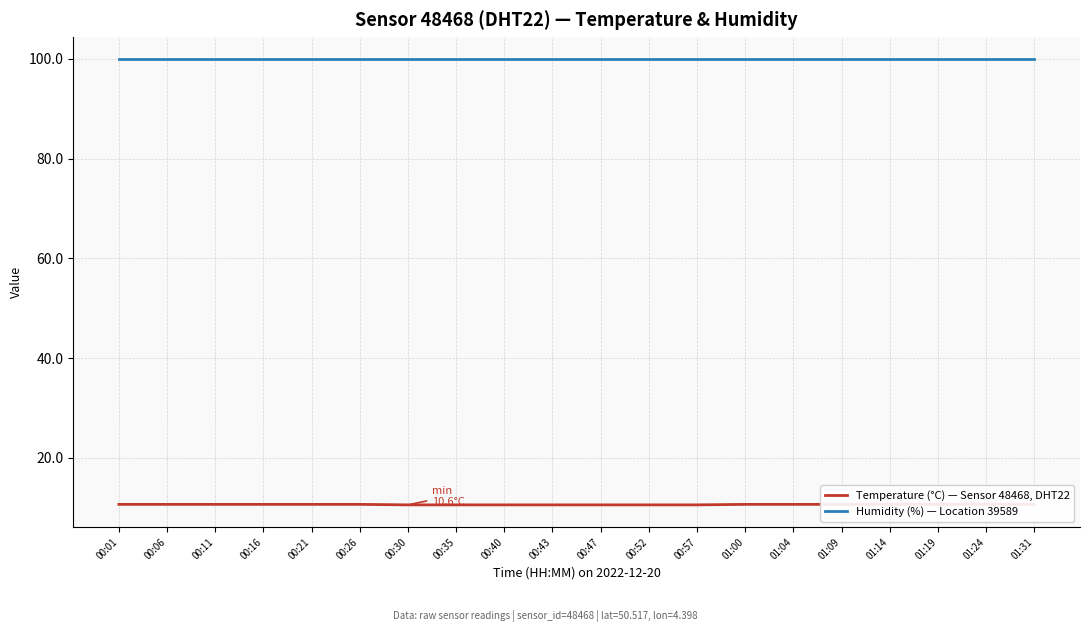

Which has a higher value, 00:40 or 01:14?

01:14